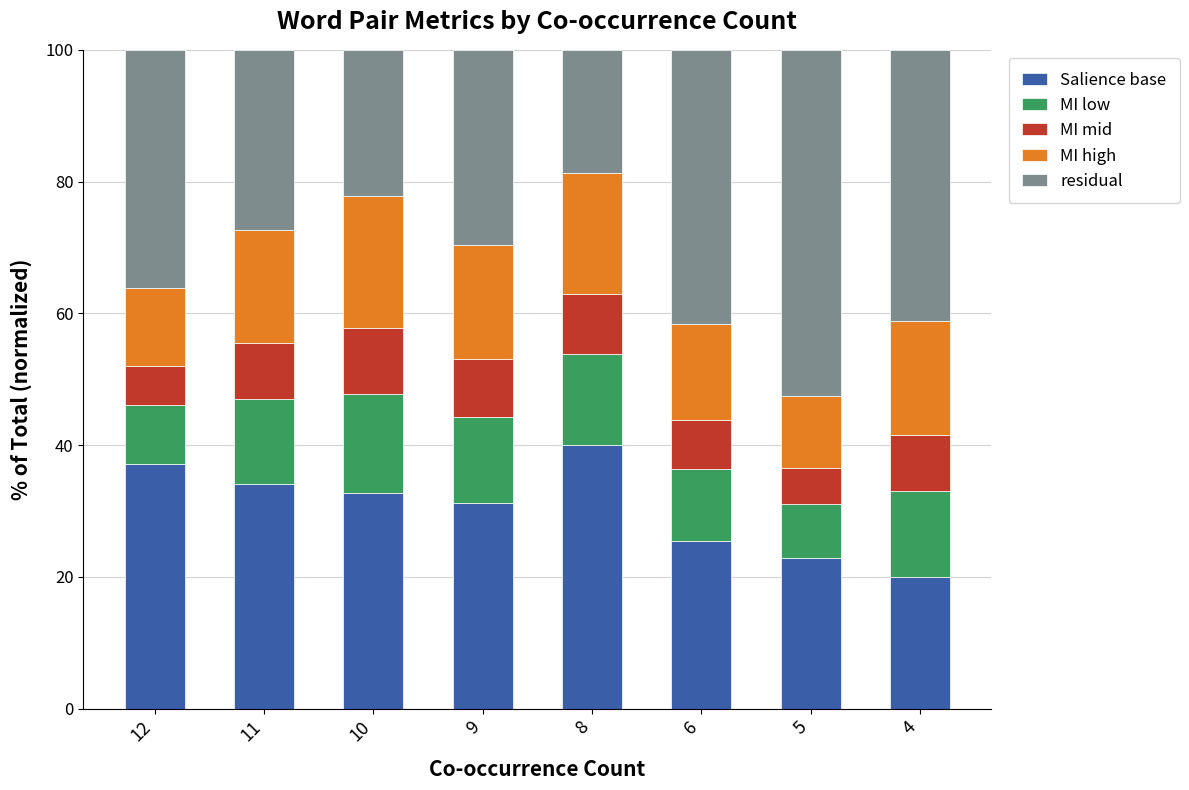

What is the minimum value for Salience base?

20.0